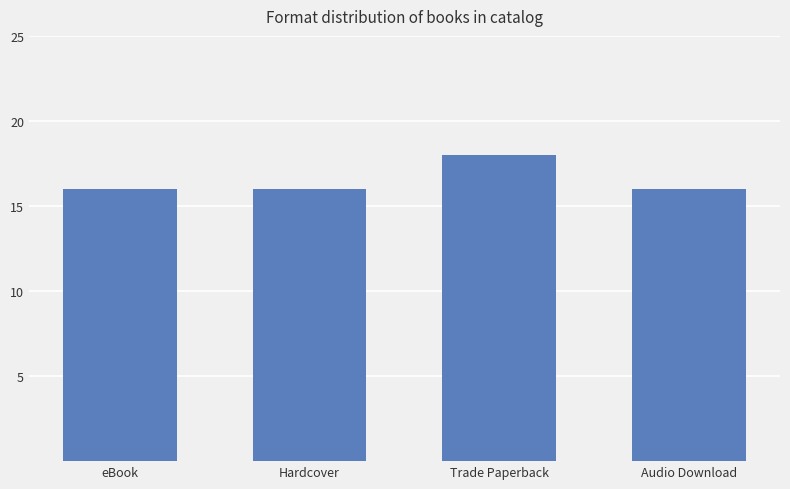

How many bars are there in total?

4